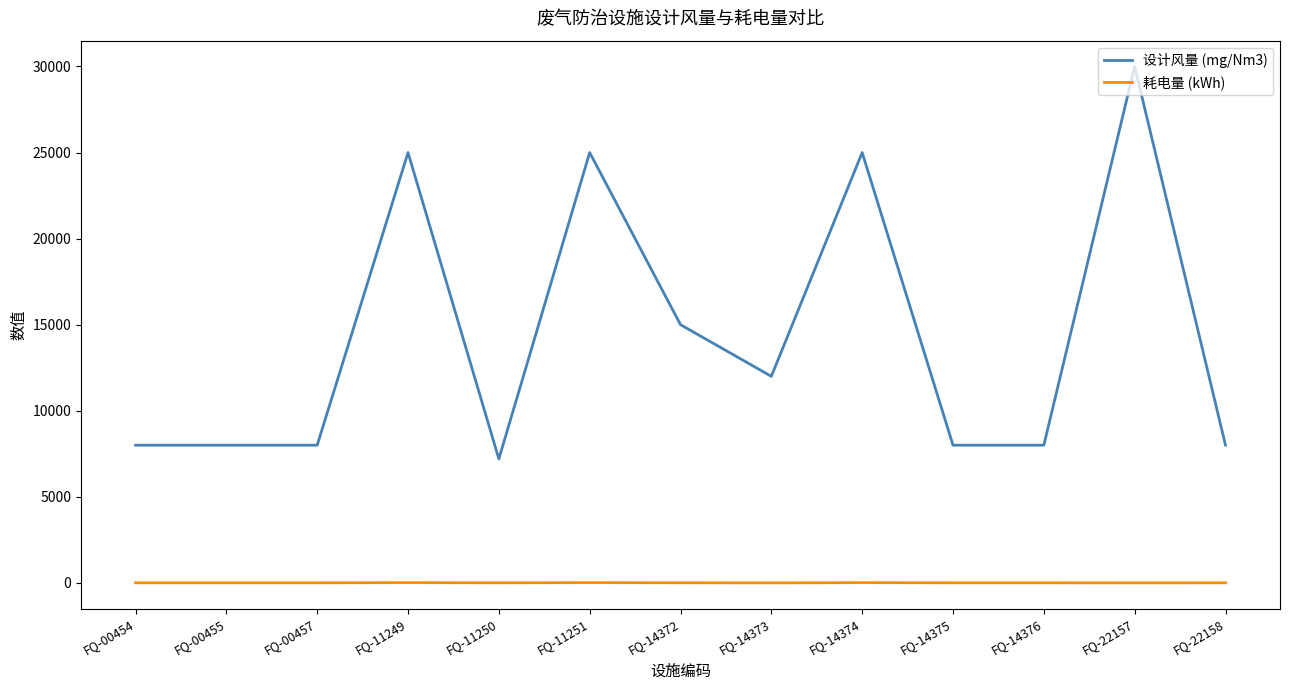

At which category does the chart reach its peak across all series?

FQ-22157